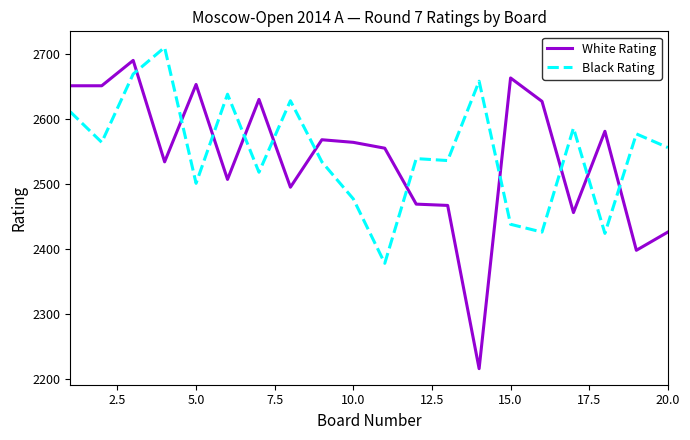

Which series has the widest spread of values?

White Rating